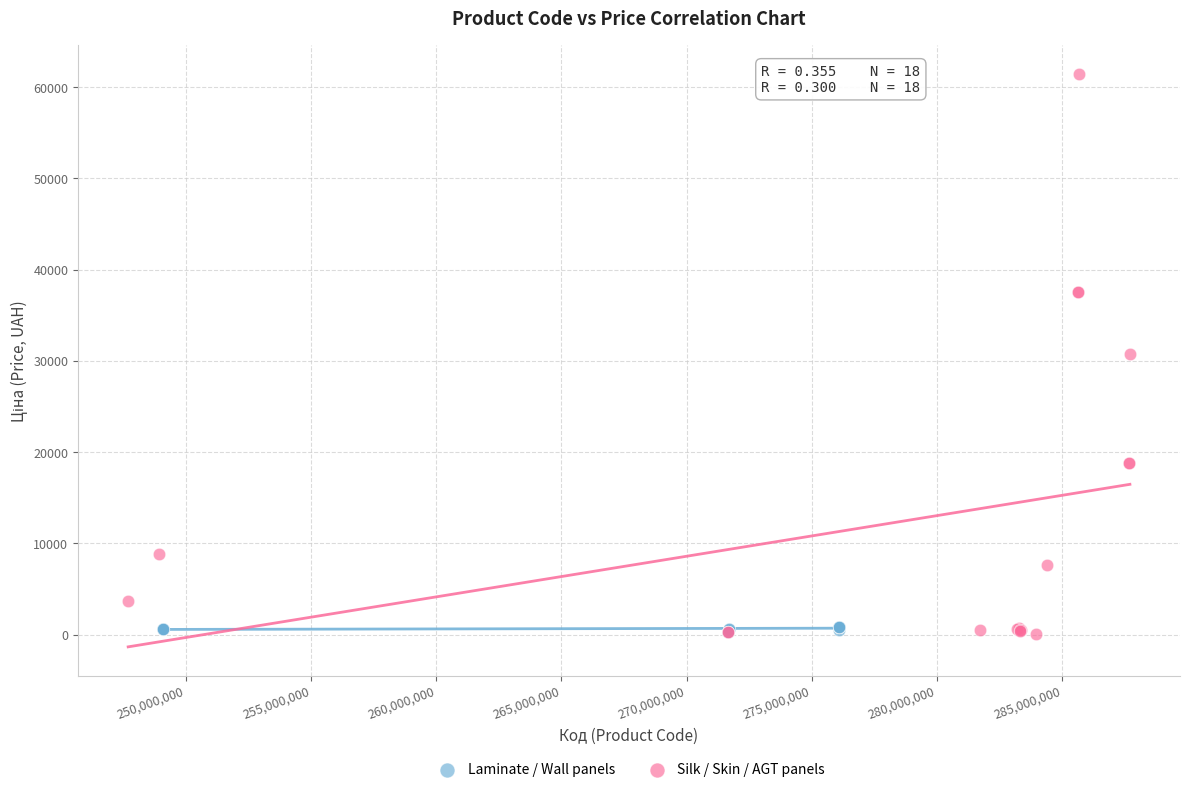

Which series has the largest Y range (max minus min)?

Silk / Skin / AGT panels